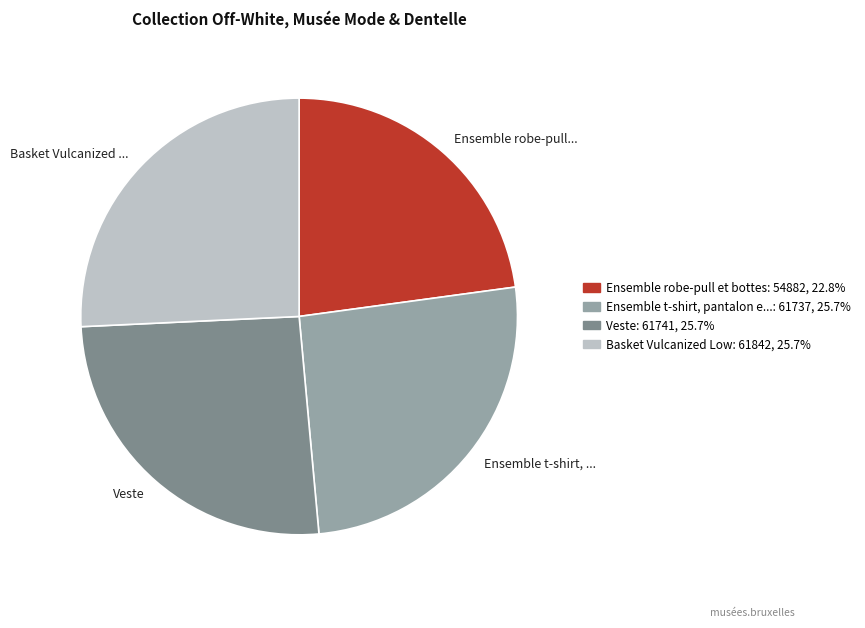

Is there a majority slice in this chart?

No